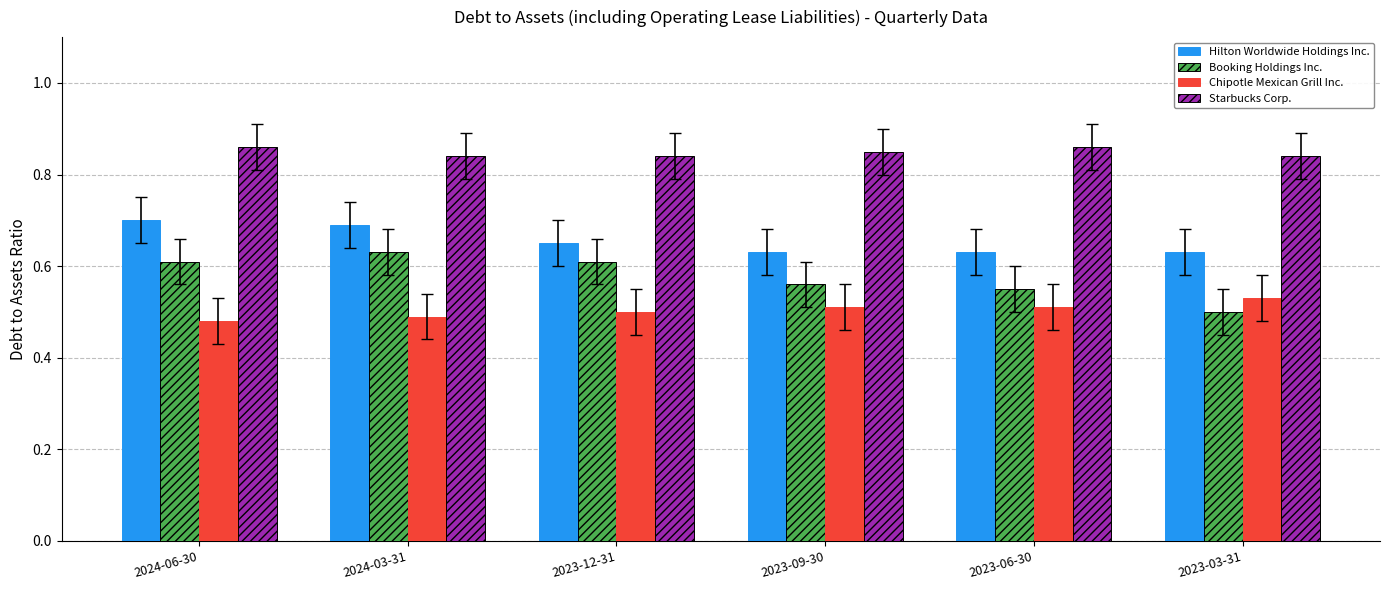

Which series has the largest total across all categories?

Starbucks Corp.